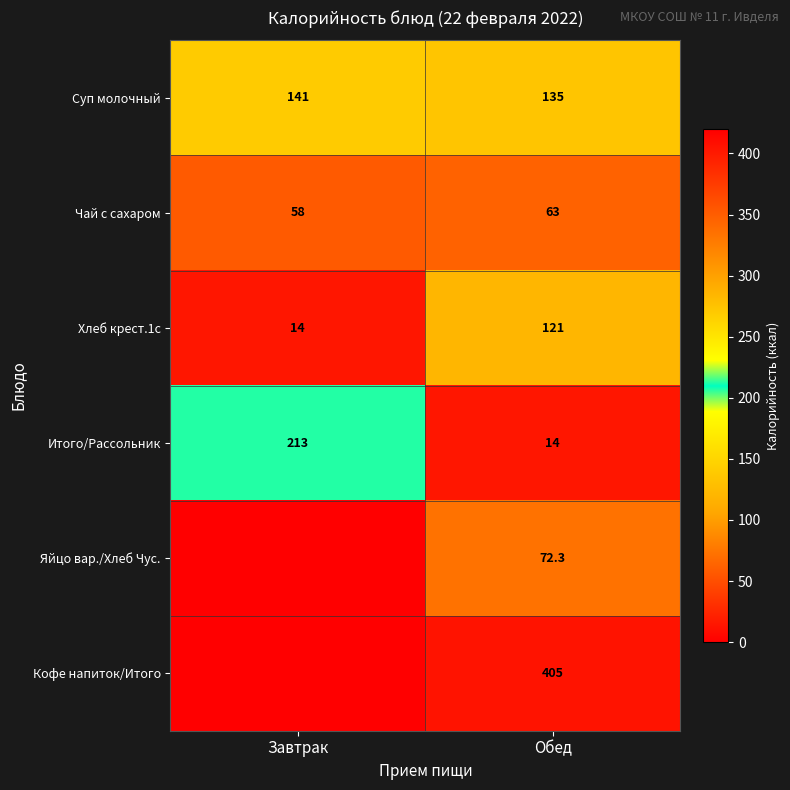

At which category is the sum across all series the highest?

Обед